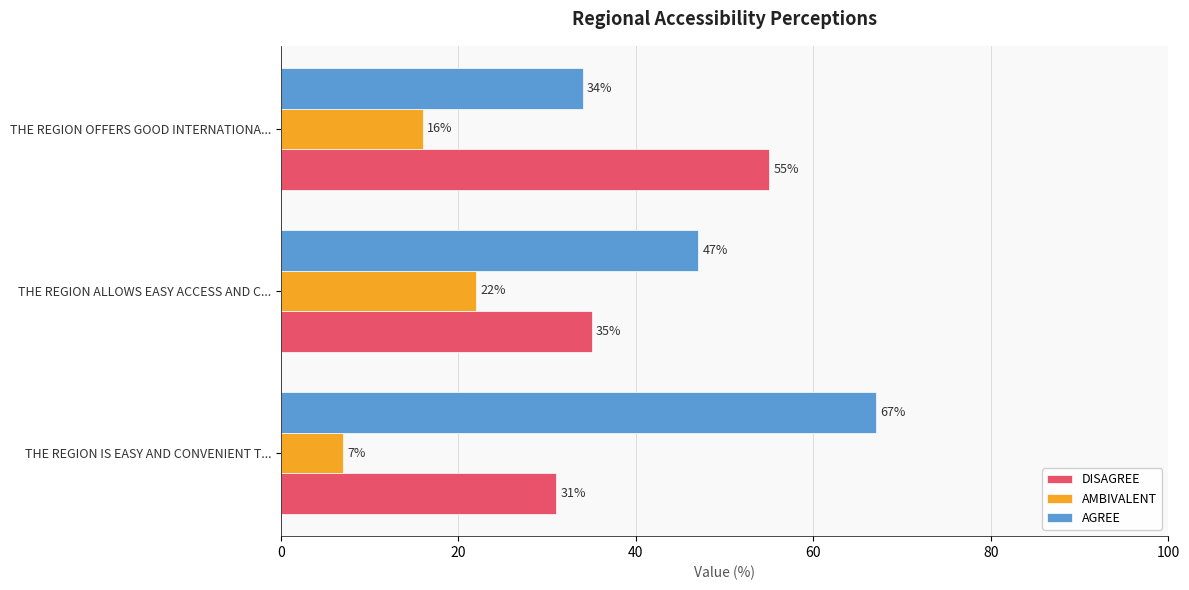

How many series are shown in this chart?

3